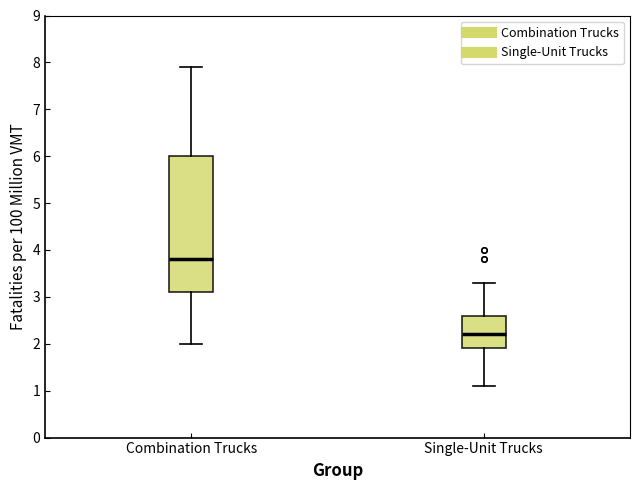

Where is the upper edge of the box for Single-Unit Trucks on the y-axis? The values are not printed on the chart, so give them approximately, as read against the axis.

2.6